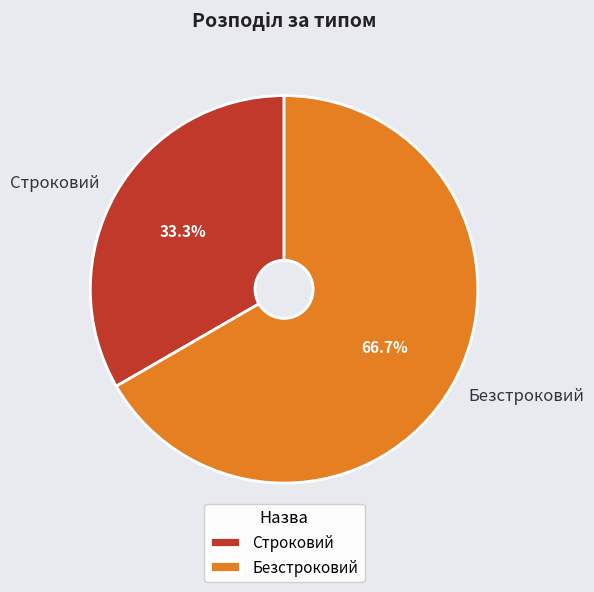

What is the ratio of the value at Безстроковий to the value at Строковий?

2.0